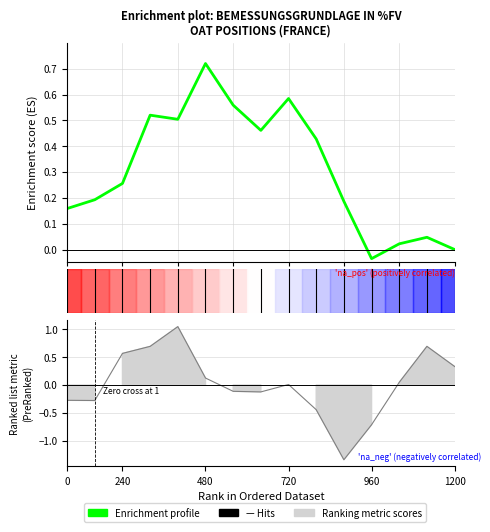

How many values are below zero?

1